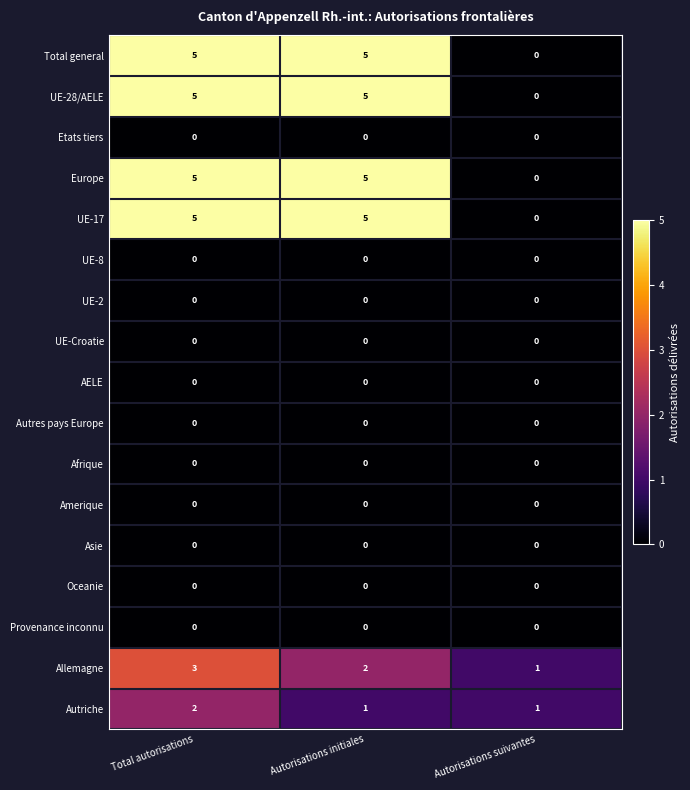

What is the spread (max minus min) of values at Autorisations initiales?

5